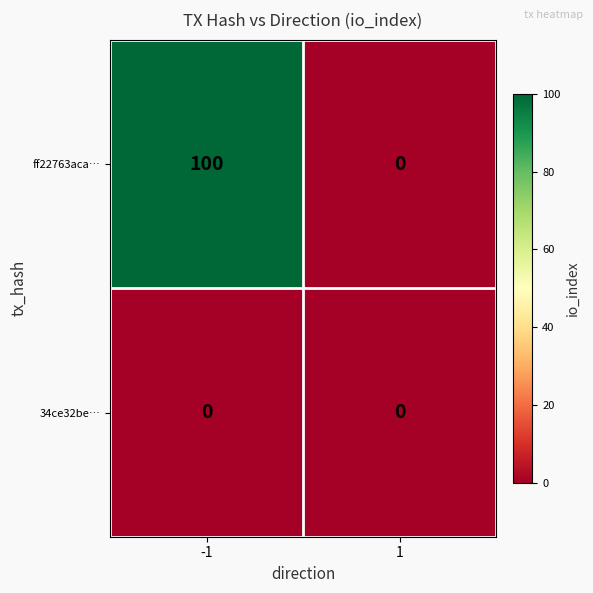

What is the difference between the ff22763aca… values at 1 and -1?

100